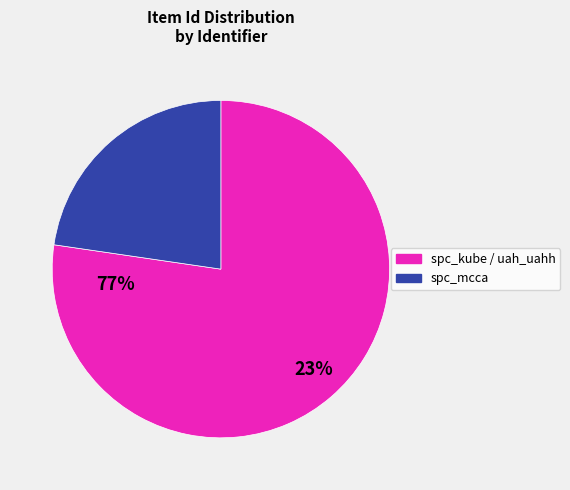

Is there a majority slice in this chart?

Yes